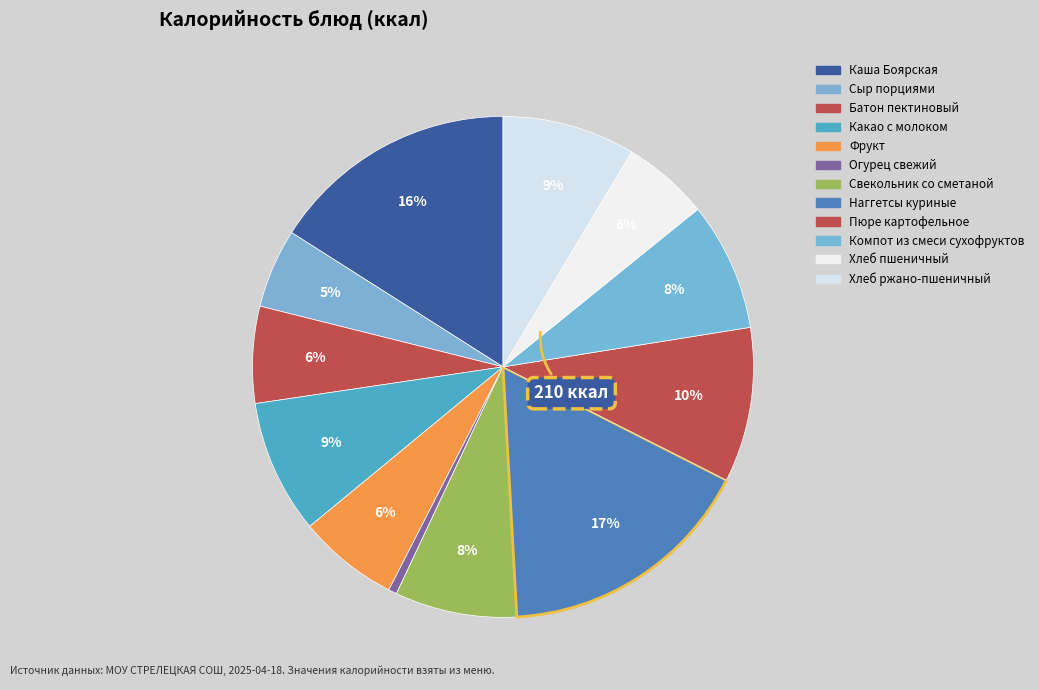

How many segments does this pie chart have?

12